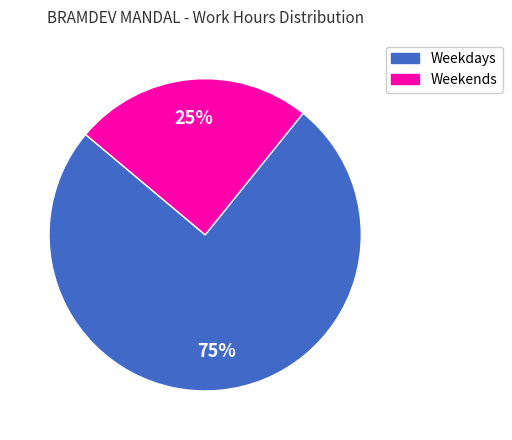

Is there a majority slice in this chart?

Yes